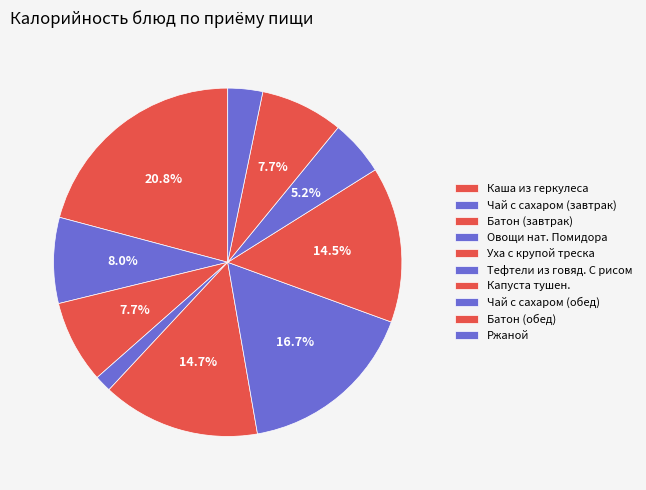

What percentage is the Чай с сахаром (завтрак) slice, to the nearest percent?

8%